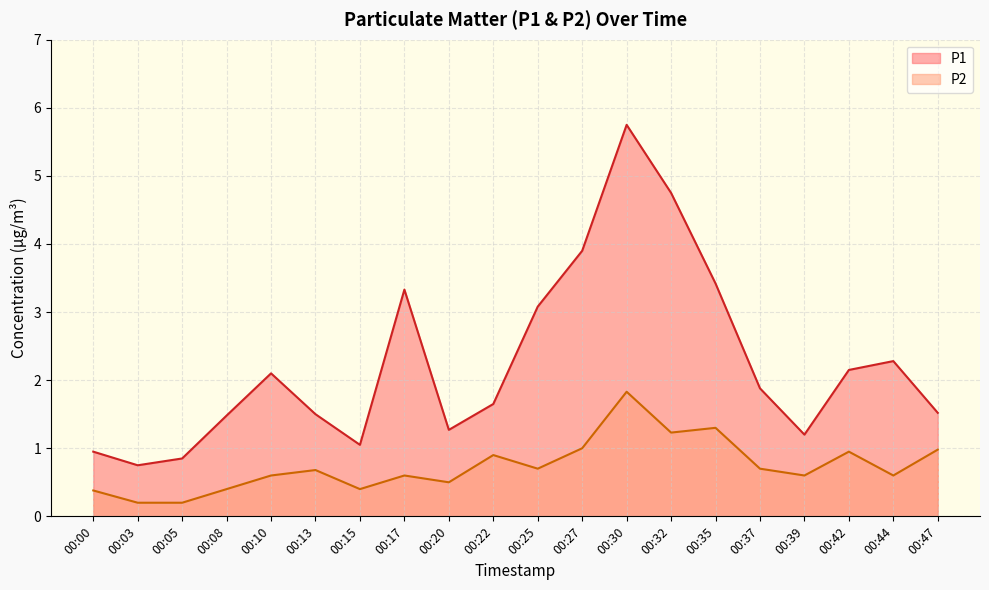

The P1 series shows 5.2 at 00:25. True or false?

False